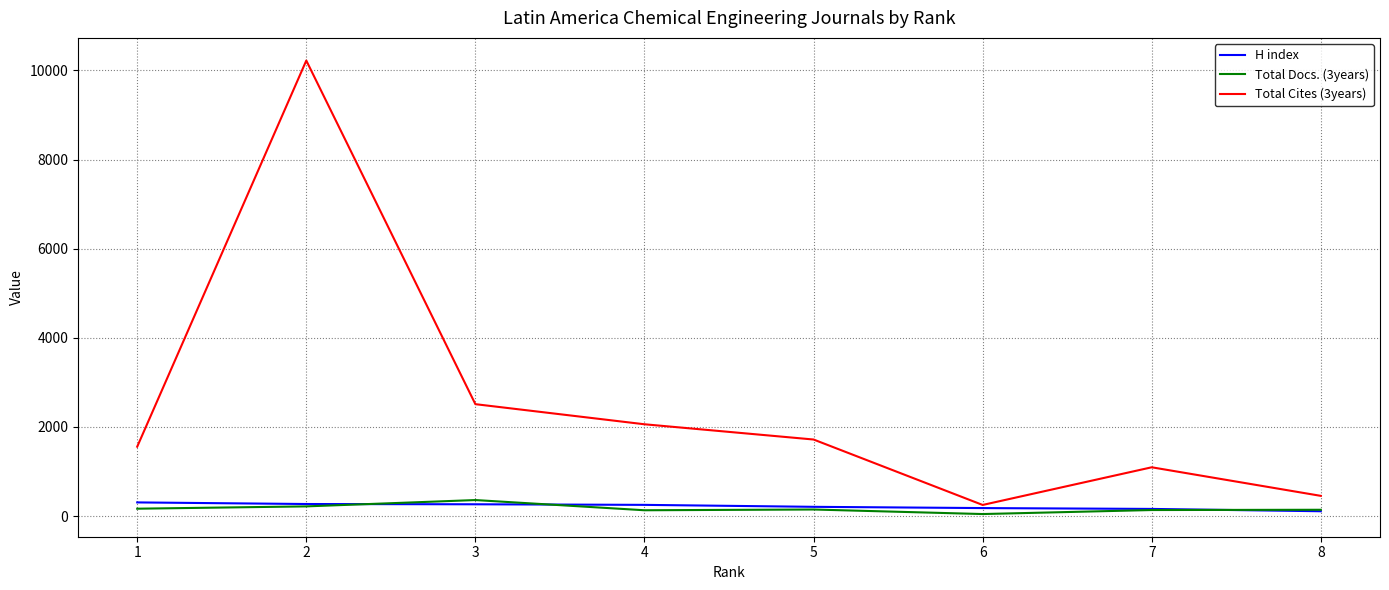

What is the difference between the Total Cites (3years) values at 2 and 8?

9765